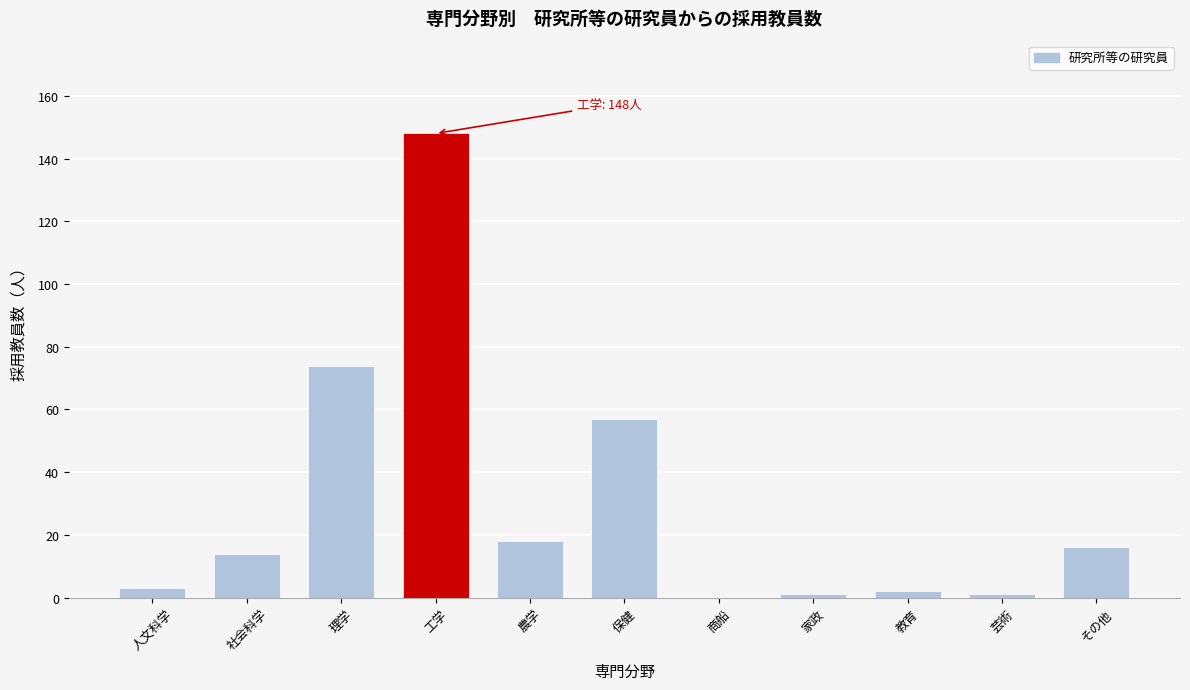

Reading left to right, transcribe all the data shown in this chart.

人文科学=3	社会科学=14	理学=74	工学=148	農学=18	保健=57	商船=0	家政=1	教育=2	芸術=1	その他=16